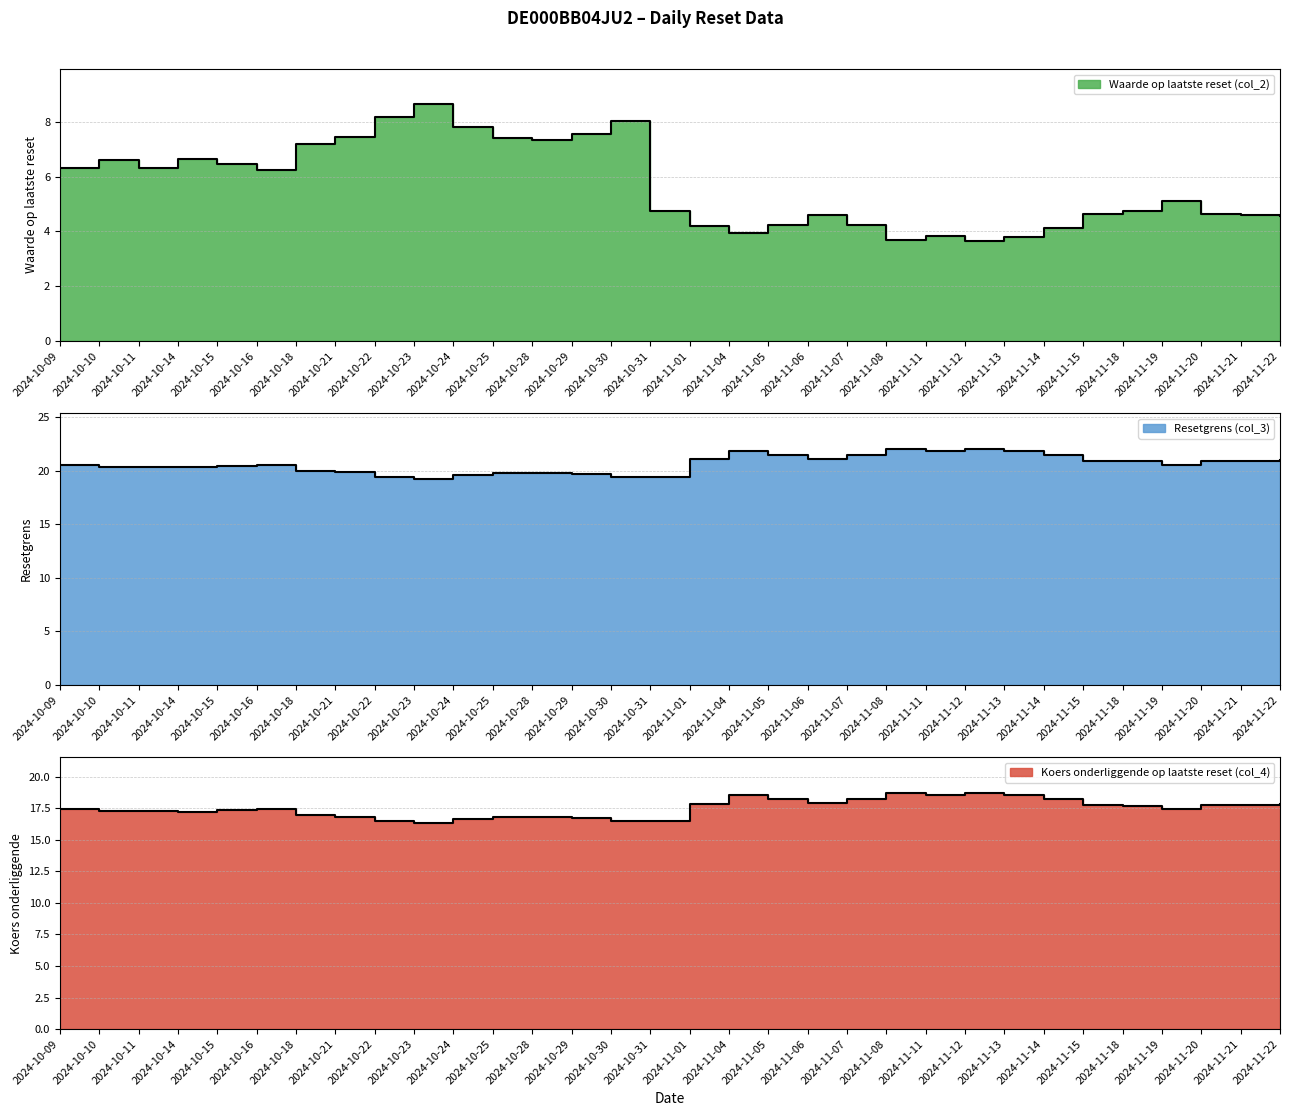

Where is Koers onderliggende op laatste reset (col_4) nearest to the value 17?

2024-10-18